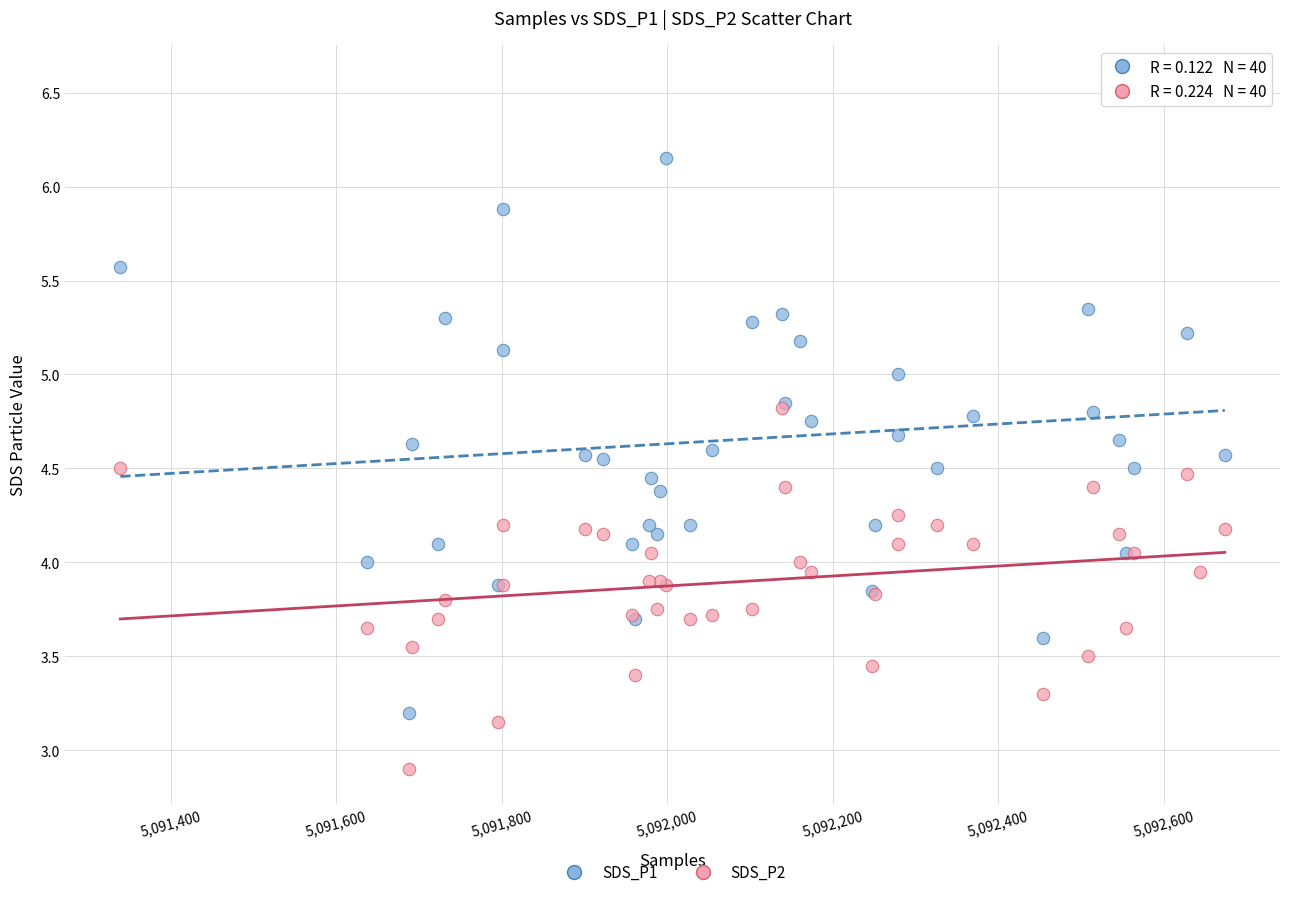

Which series contains the lowest Y value?

SDS_P2